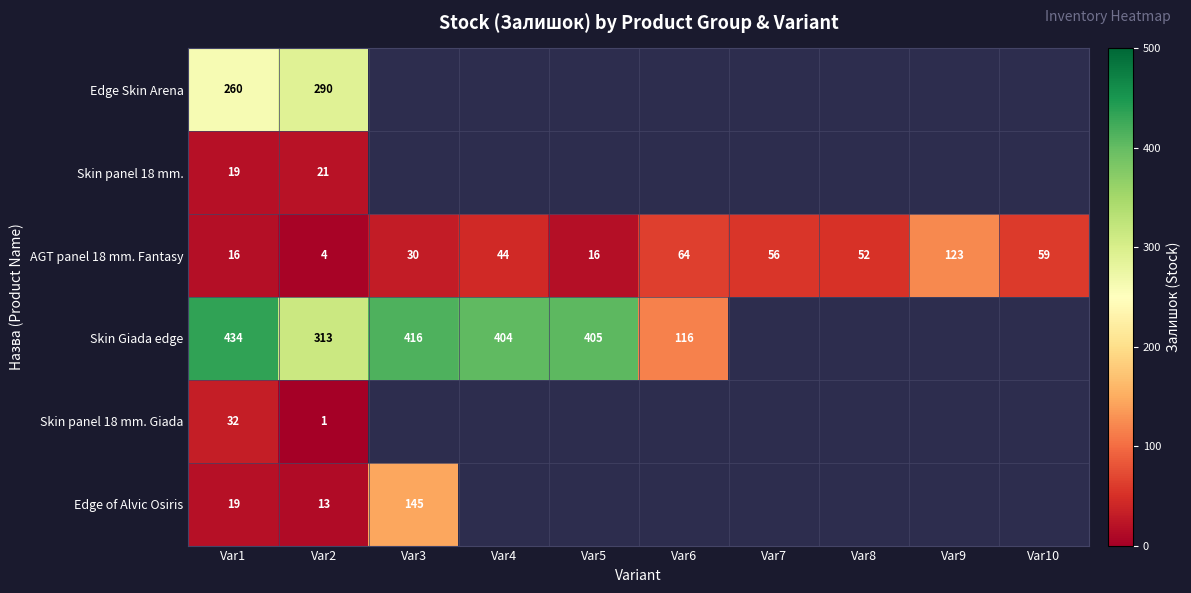

Is it true that AGT panel 18 mm. Fantasy equals 44 at Var4?

True